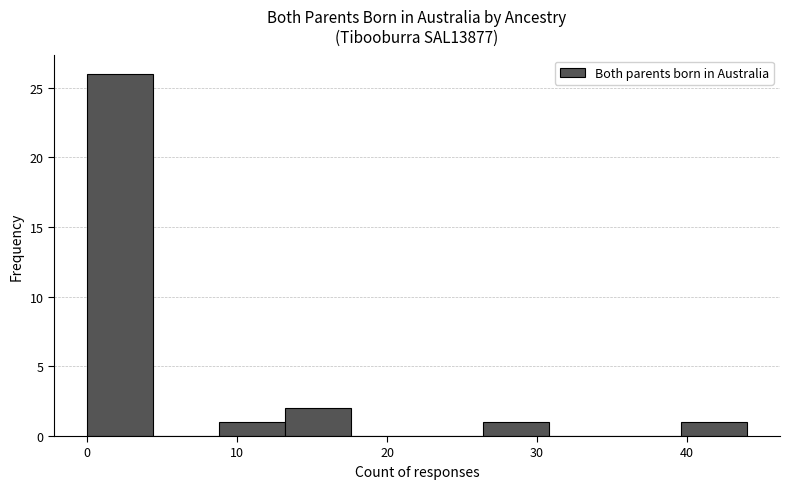

How tall is the bar that spans 0.0 to 4.4 on the x-axis? Neither the bar edges nor the heights are printed on the chart, so give them approximately, as read against the axes.

26